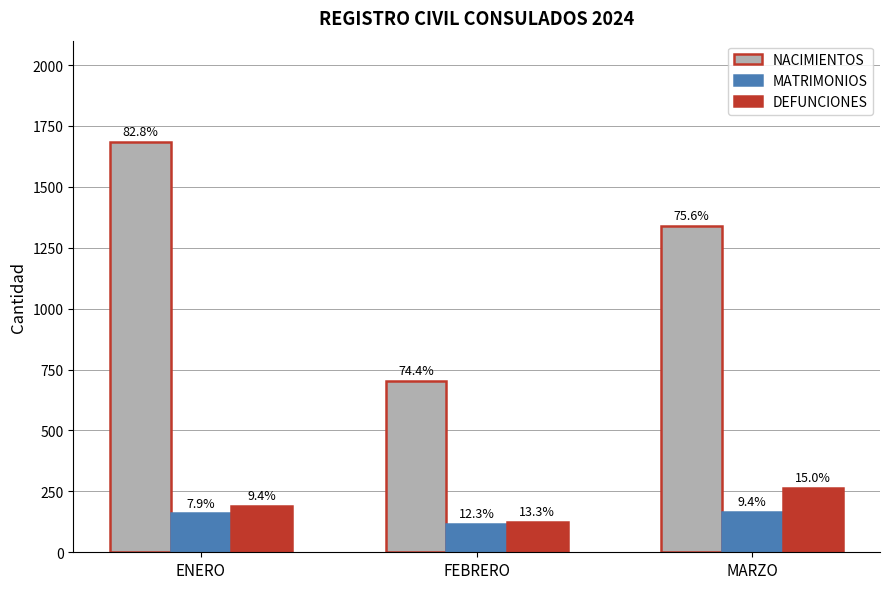

What is the average value of the DEFUNCIONES series?

194